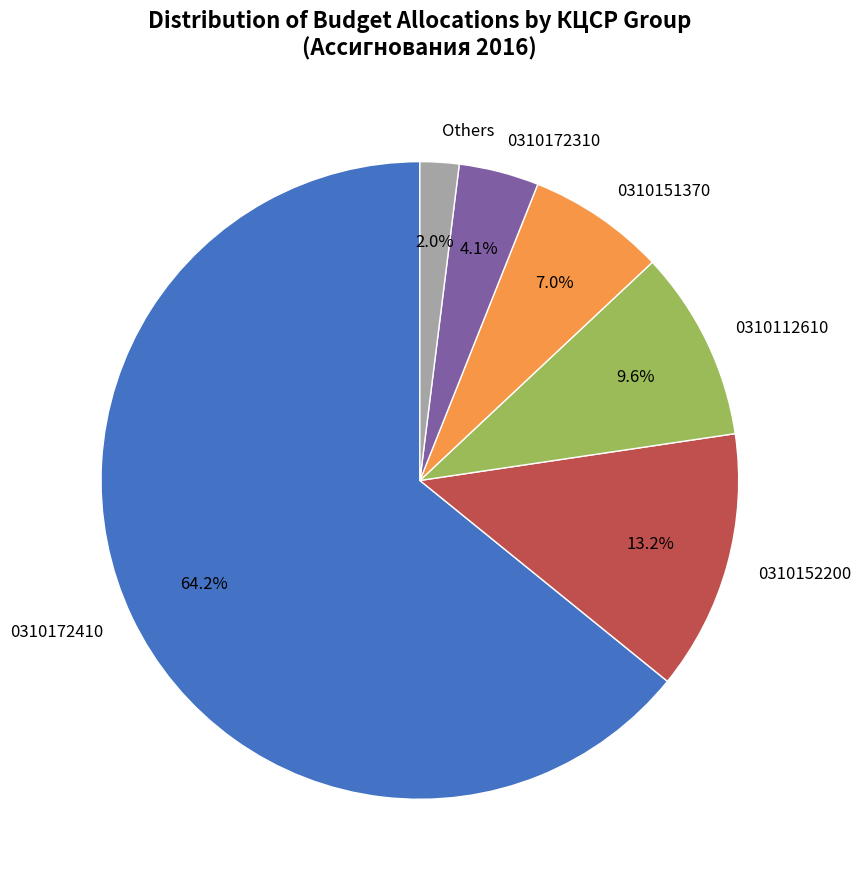

Which category has the smallest portion of the pie?

Others